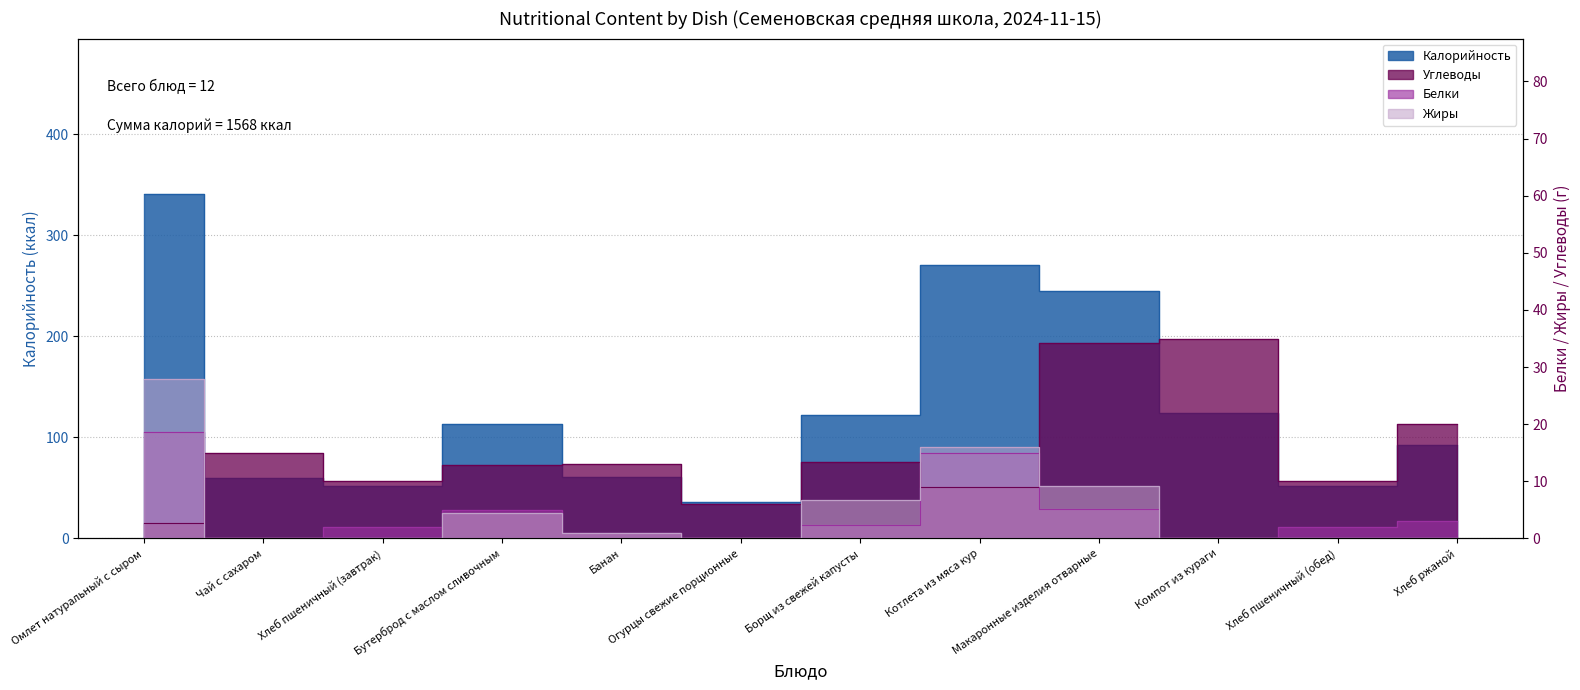

How many data points in Жиры are above 1?

5